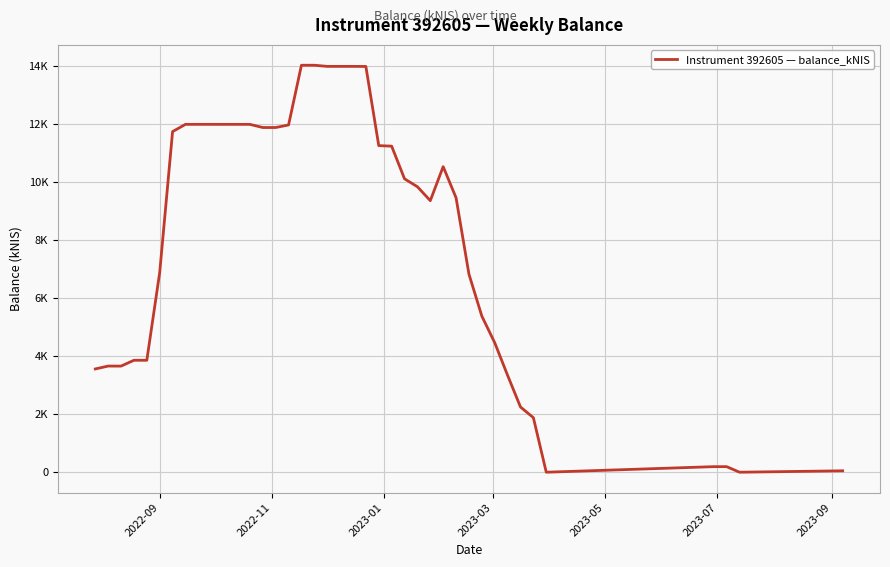

True or false: there are more than 0 points higher than both neighbors.

True